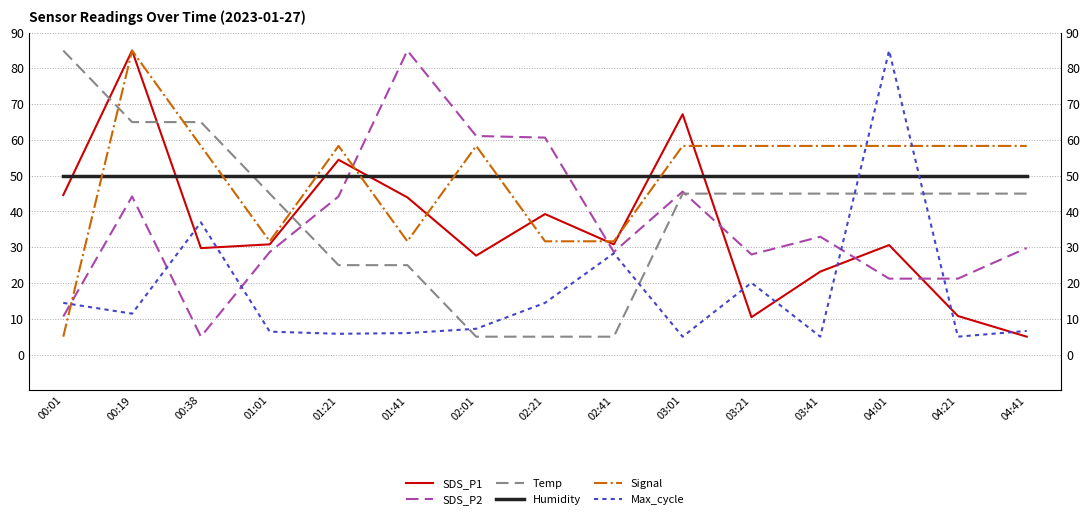

Is it true that SDS_P1 equals 54.5 at 01:21?

True